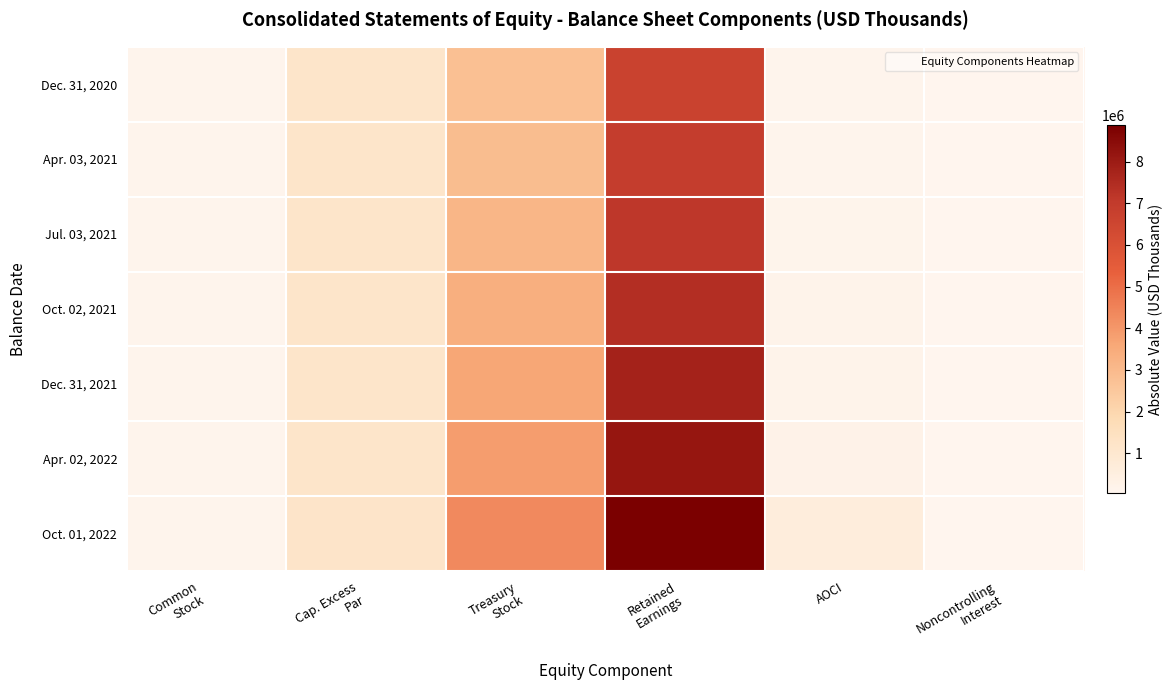

How many series are shown in this chart?

7